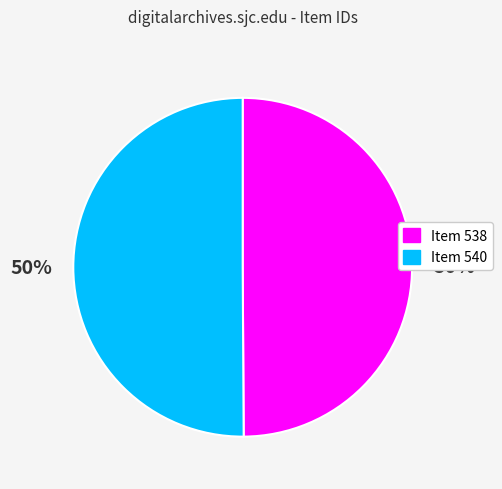

Is it true that Item 540 is 61% of the pie?

False